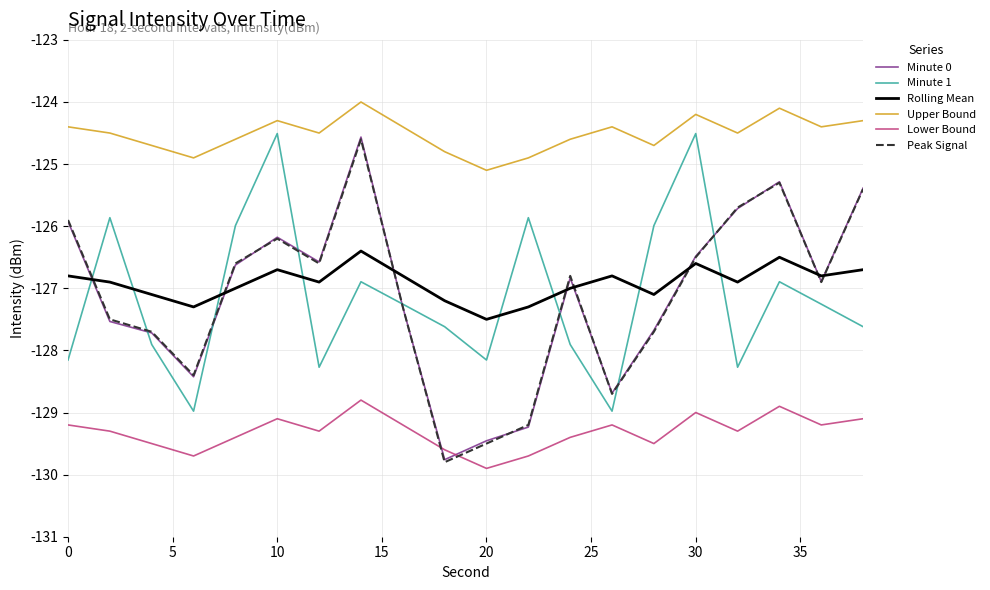

What is the minimum value shown in the chart?

-129.9